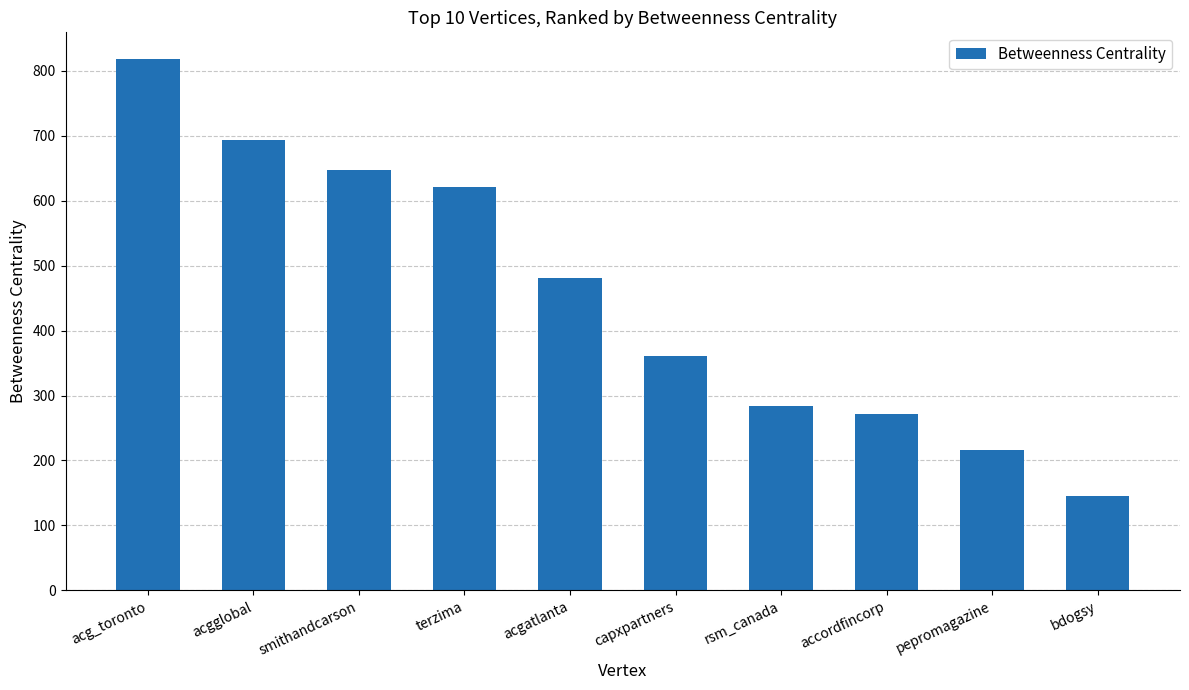

List the labels in order of value, largest first.

acg_toronto, acgglobal, smithandcarson, terzima, acgatlanta, capxpartners, rsm_canada, accordfincorp, pepromagazine, bdogsy